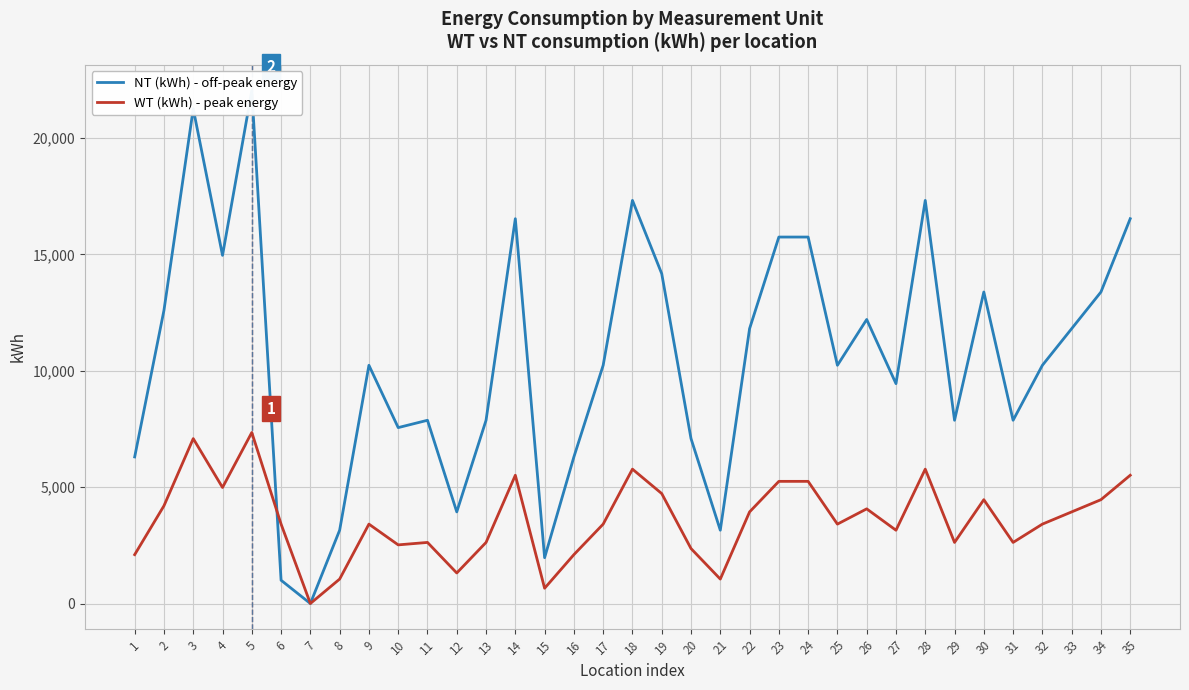

How many categories are shown in the chart?

35